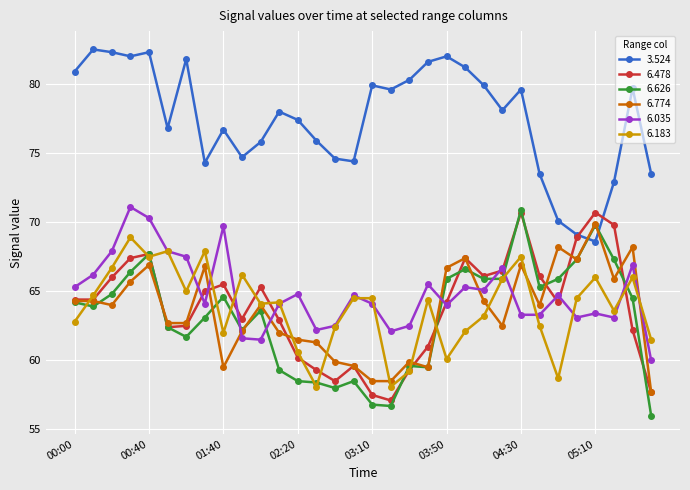

Which series has the largest total across all categories?

3.524